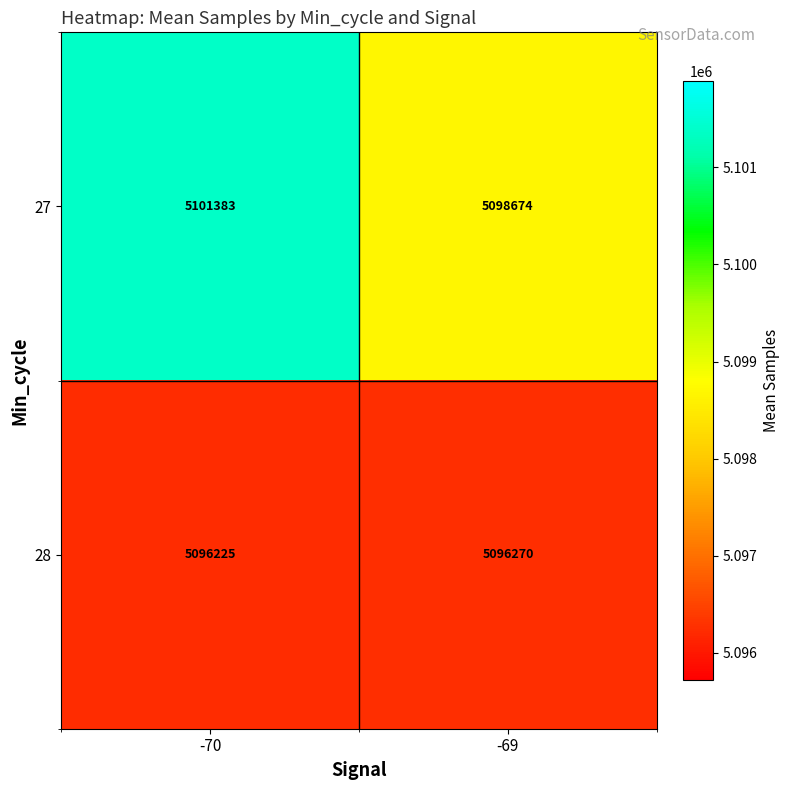

Is it true that 27 equals 1540054 at -69?

False